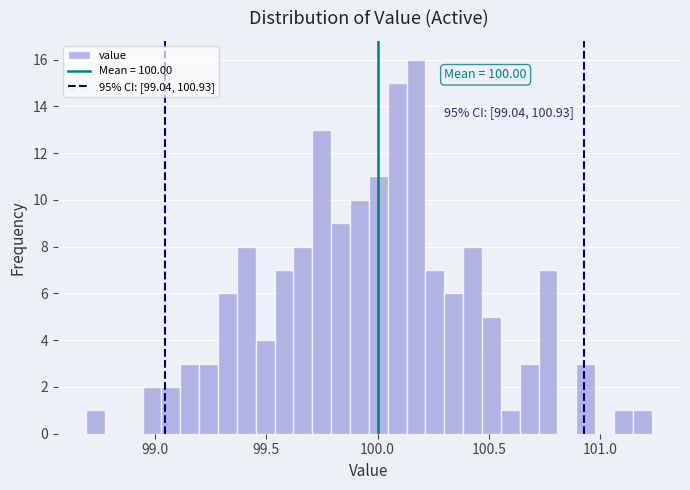

Read against the x-axis, roughly where is the centre of the tallest bar?

100.15